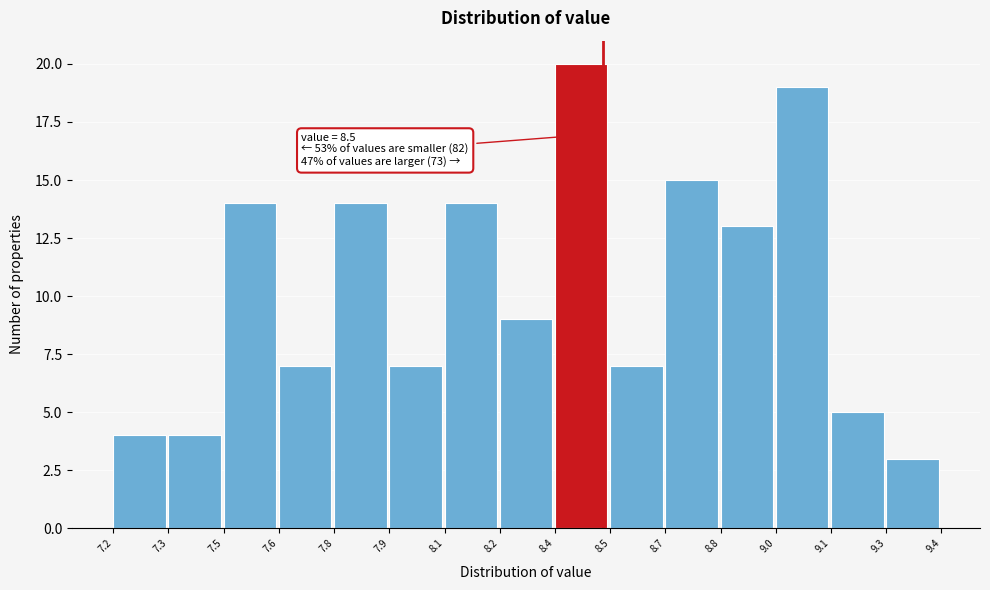

Reading left to right, transcribe all the data shown in this chart.

4	4	14	7	14	7	14	9	20	7	15	13	19	5	3